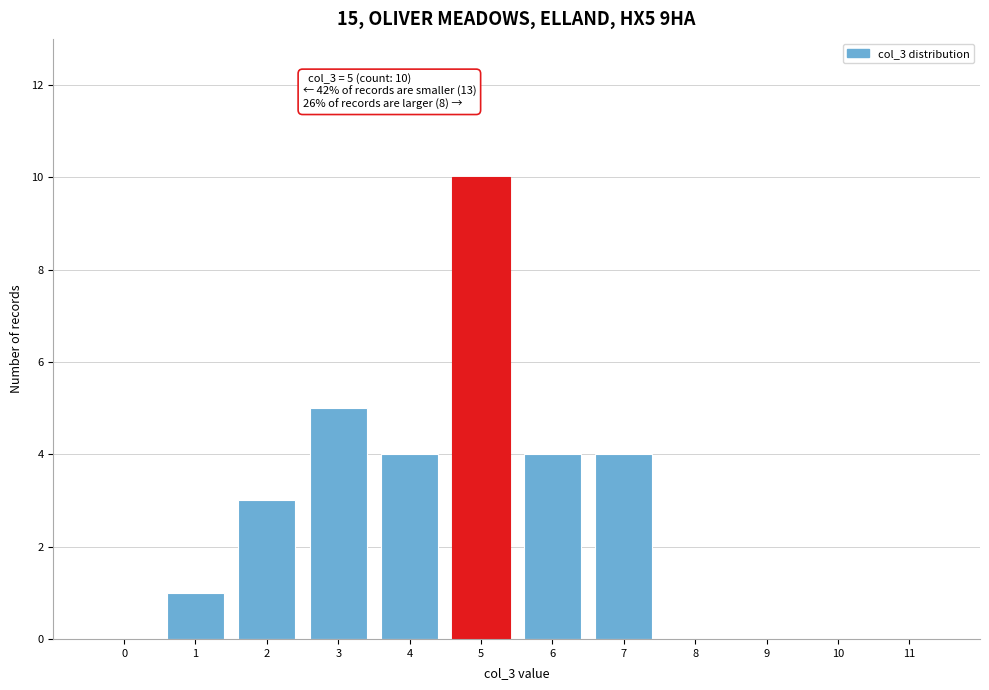

Reading left to right, transcribe all the data shown in this chart.

0=0	1=1	2=3	3=5	4=4	5=10	6=4	7=4	8=0	9=0	10=0	11=0